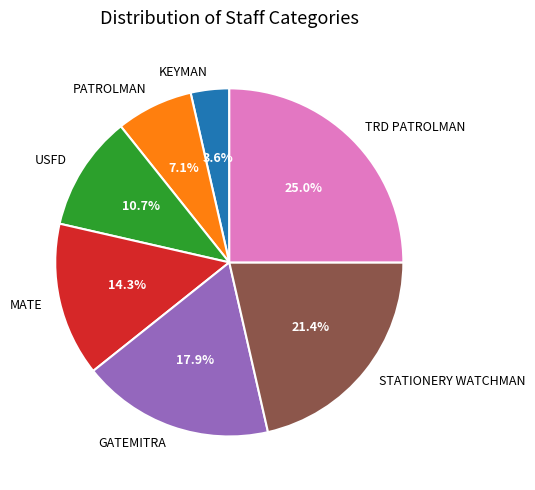

To the nearest percent, what is the average slice percentage?

14%